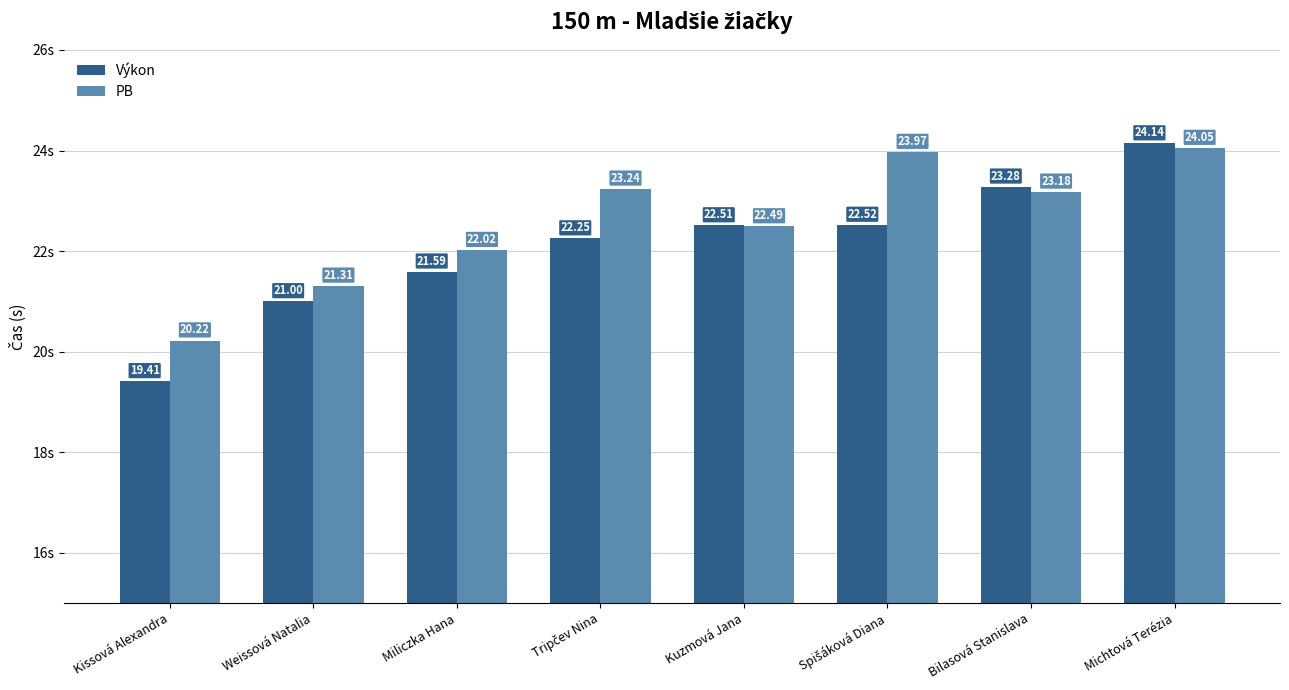

What is the label of the 8th bar from the right?

Kissová Alexandra